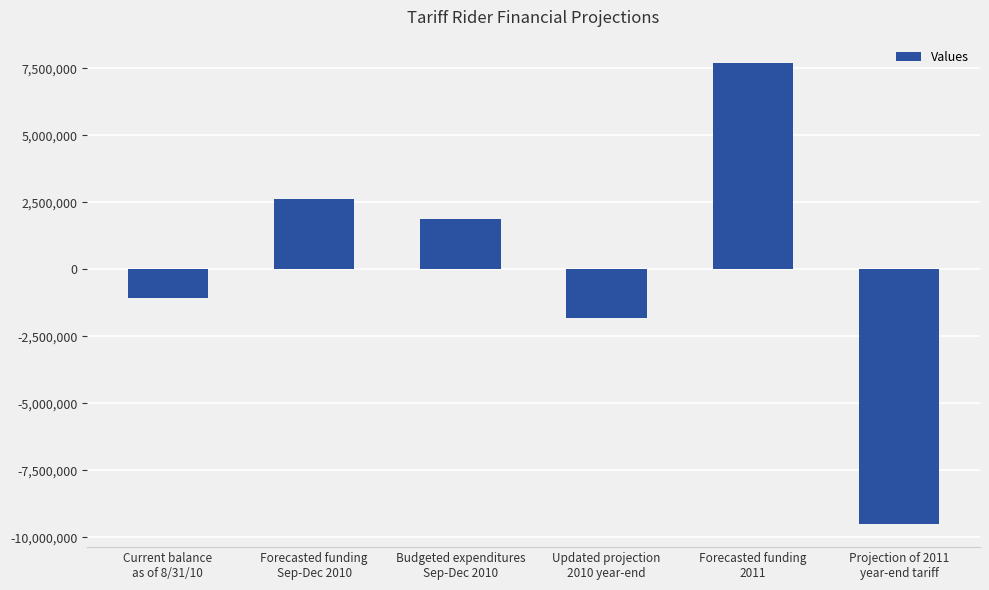

The value at Forecasted funding
Sep-Dec 2010 is 947338.8. True or false?

False